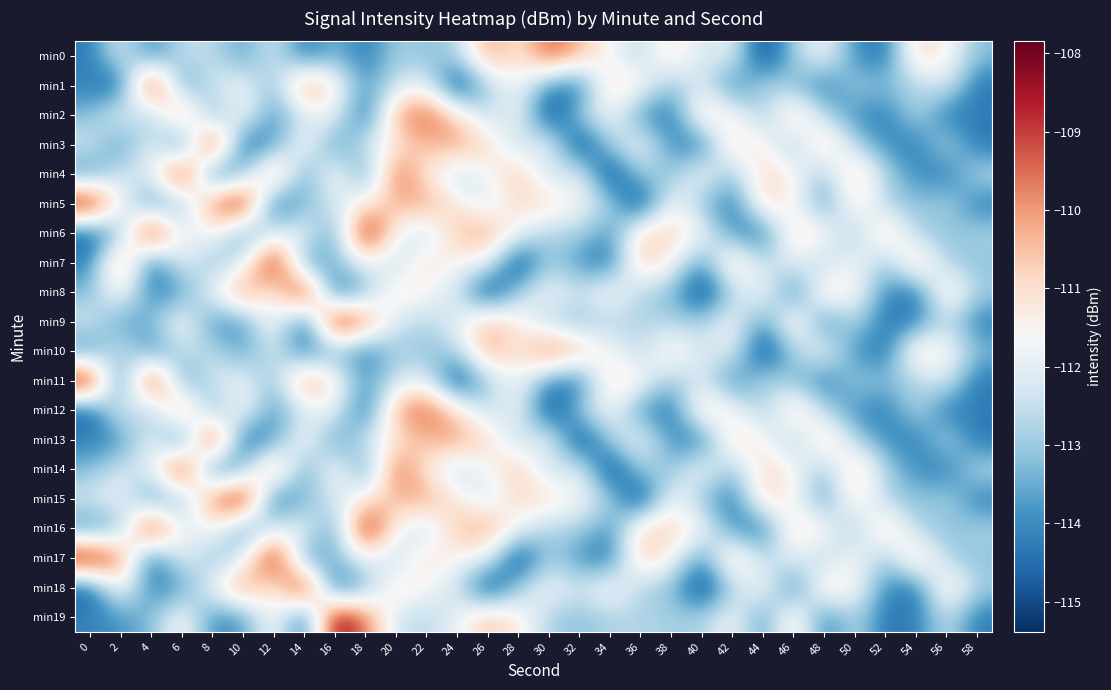

How many data points does each series have?

30